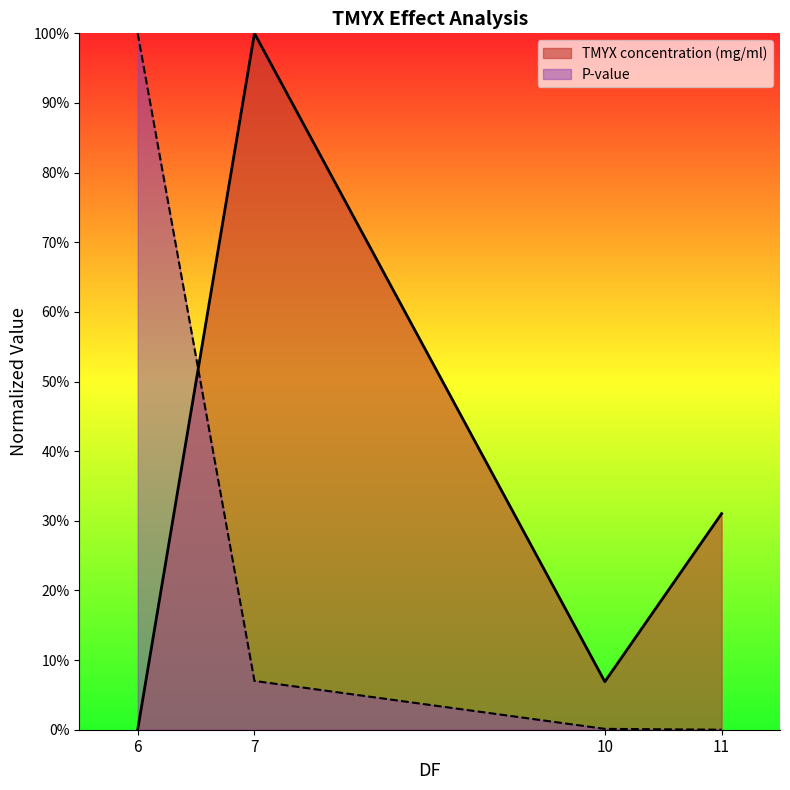

The value at 6 is 1.3. True or false?

False